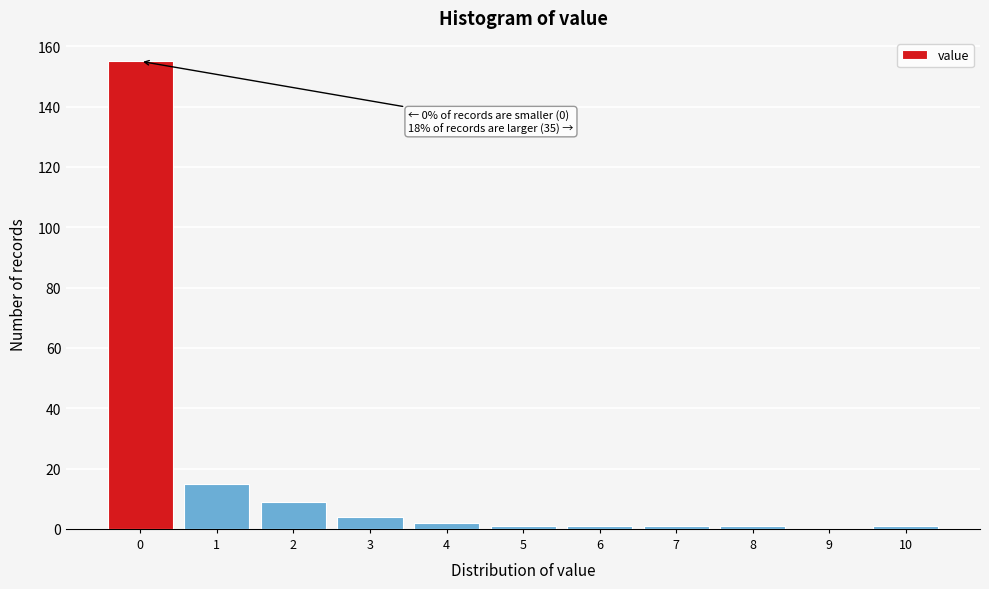

Which range on the x-axis has the tallest bar?

-0.5 to 0.5